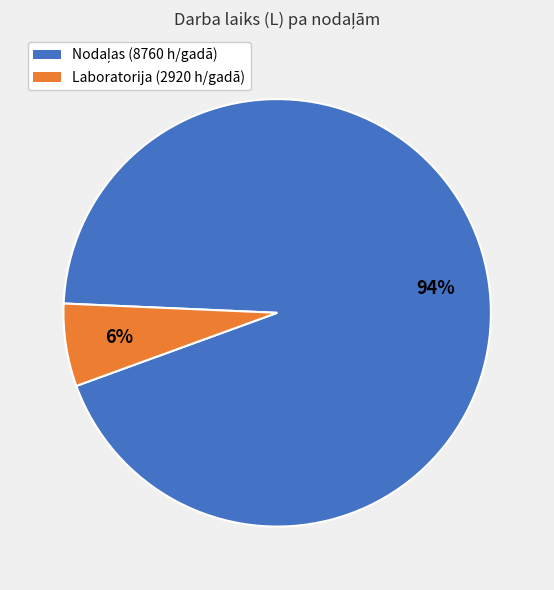

To the nearest percent, what percentage of the pie is Laboratorija (2920 h/gadā)?

6%